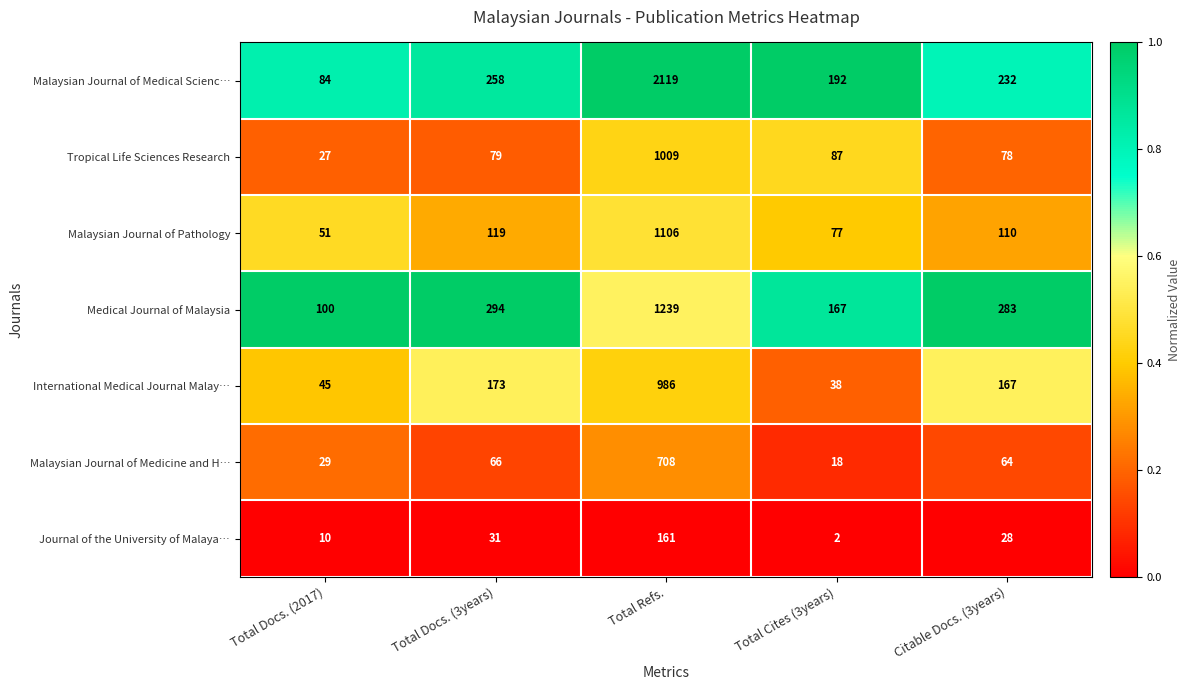

What is the difference between the maximum and second lowest values in the International Medical Journal Malay… series?

941